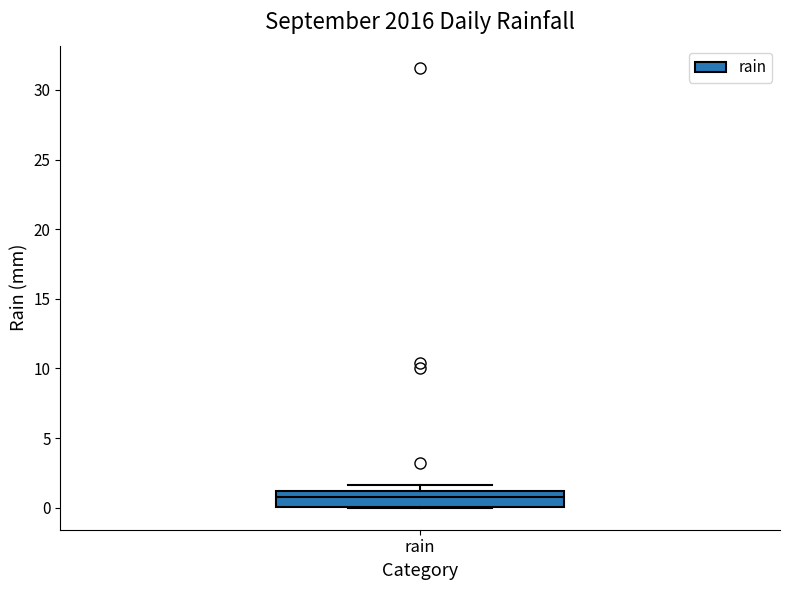

Transcribe this box plot: give where the median line is, the range the box spans, and where the two whiskers end, as read against the y-axis. The values are not printed on the chart, so give them approximately, as read against the axis.

median 1.0 (just below the box's upper edge), box 0.0 to 1.0, whiskers 0.0 to 1.5